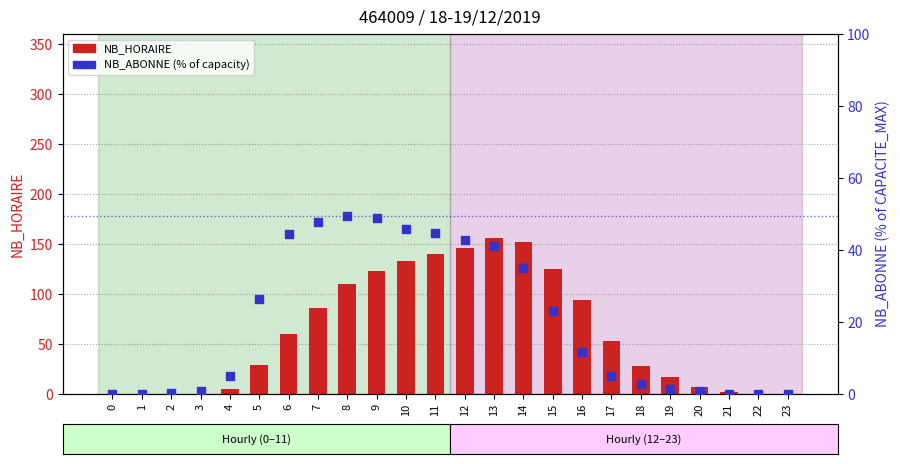

At which category is the sum across all series the highest?

13